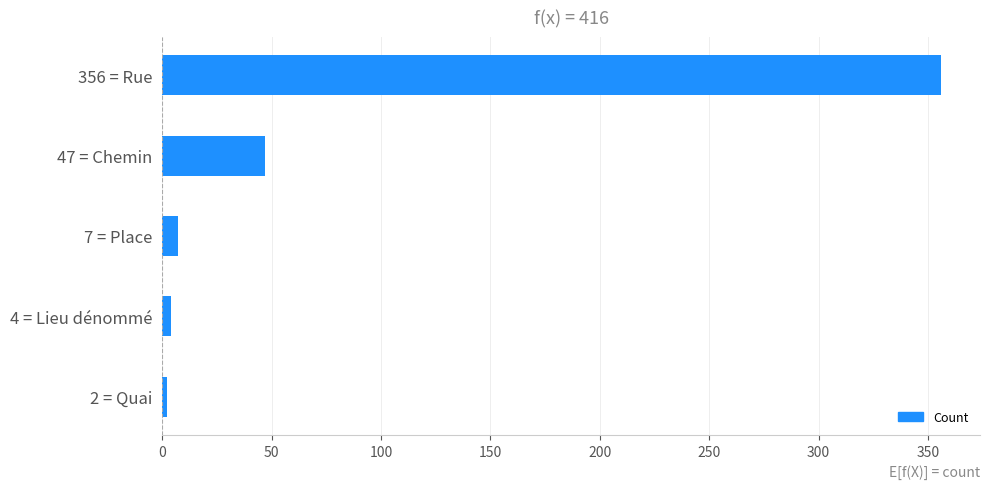

How many data points are less than 7?

2